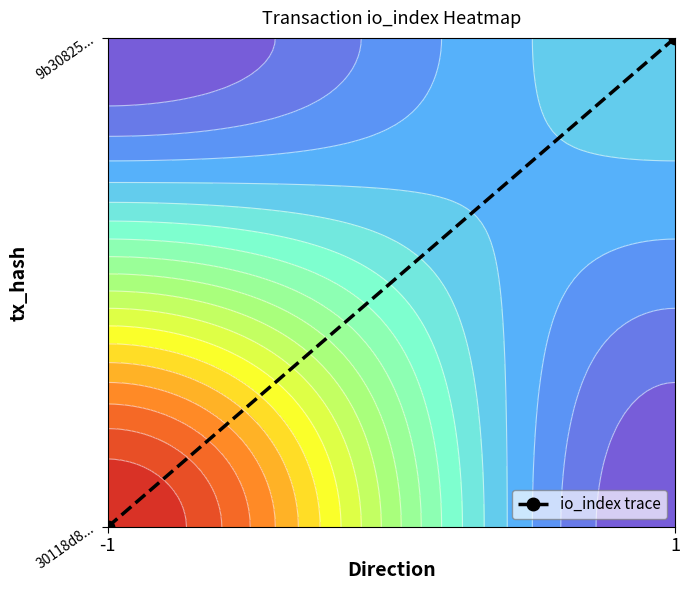

What is the sum of all values?

1